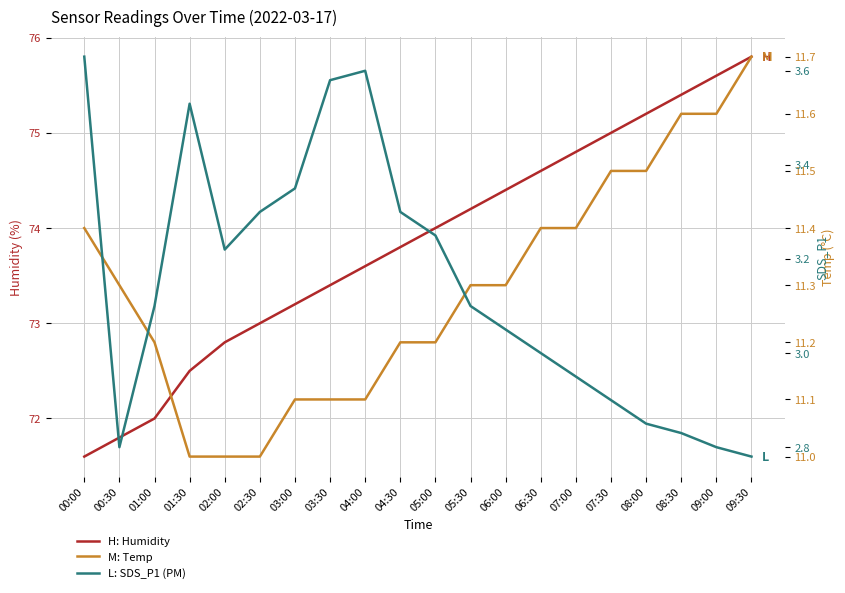

At how many categories does at least one series exceed 31?

20